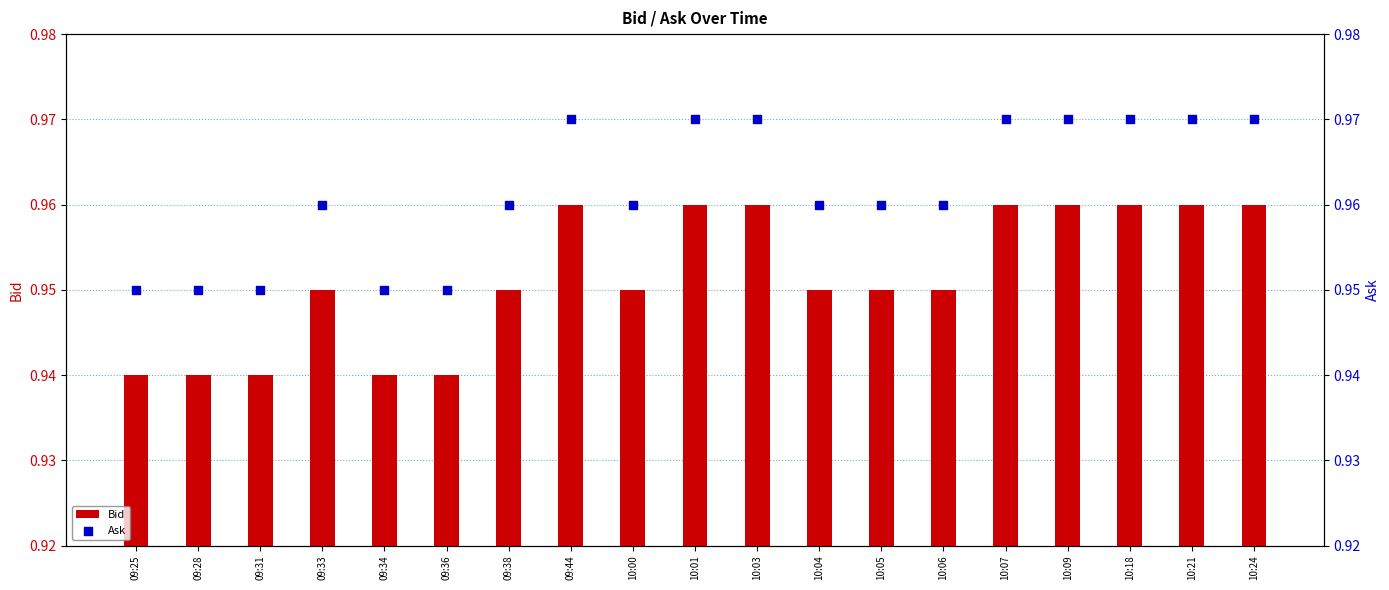

Which series has the widest spread of Y values?

Bid